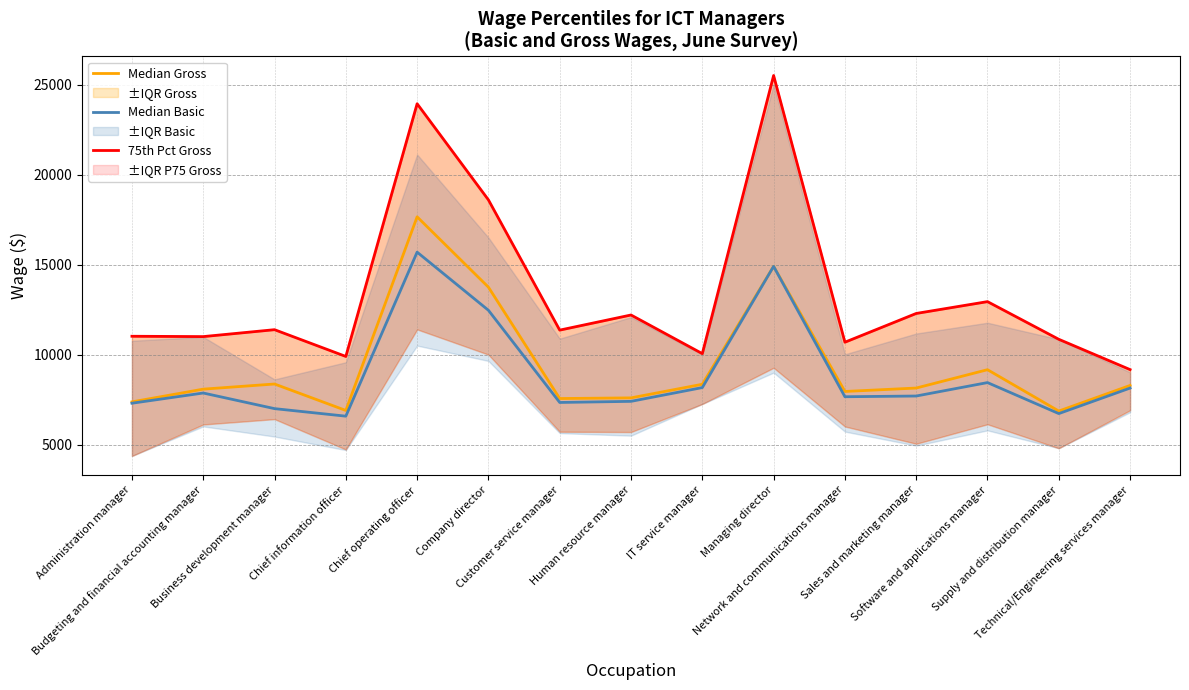

True or false: Median Gross and Median Basic cross at least once.

False